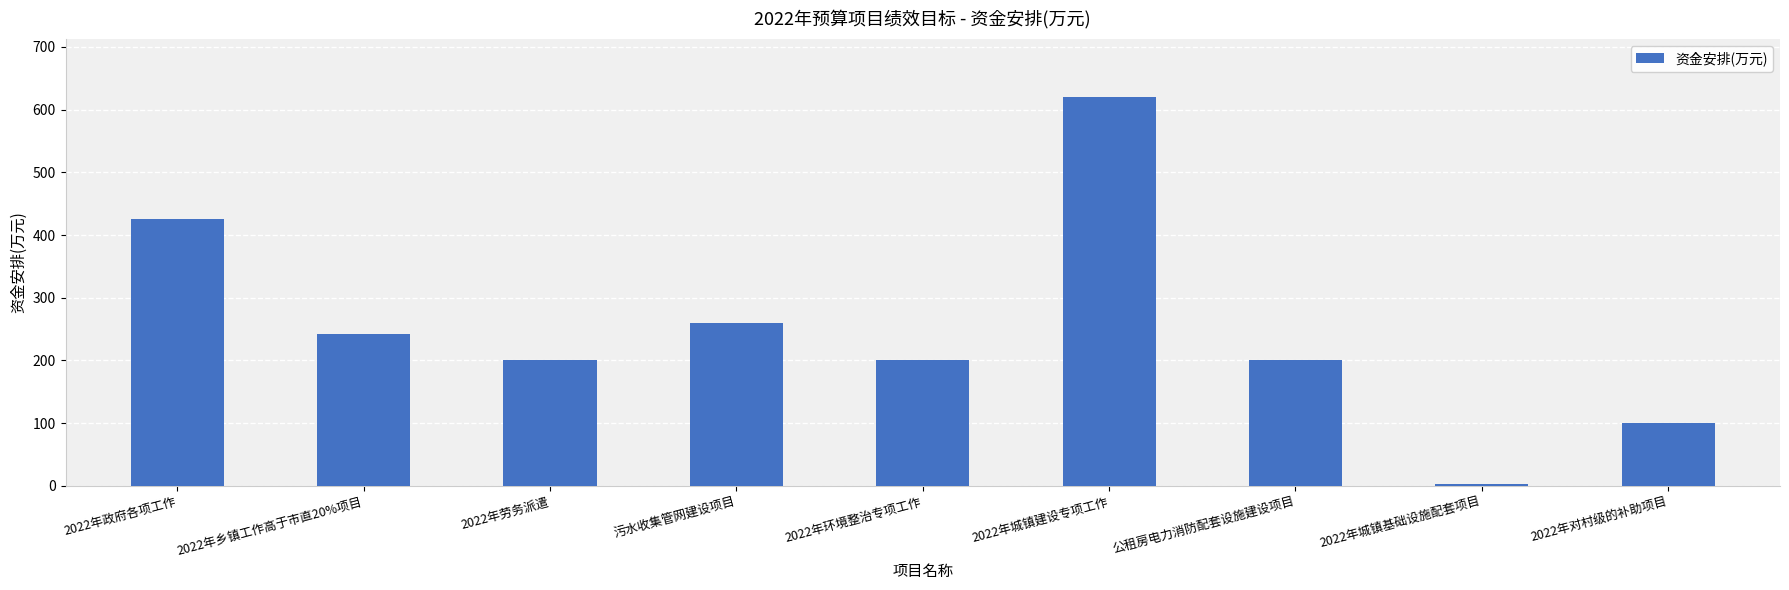

At which category does the chart reach its peak across all series?

2022年城镇建设专项工作